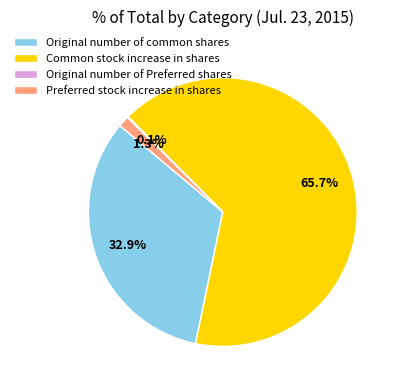

To the nearest percent, what percentage of the pie is Common stock increase in shares?

66%